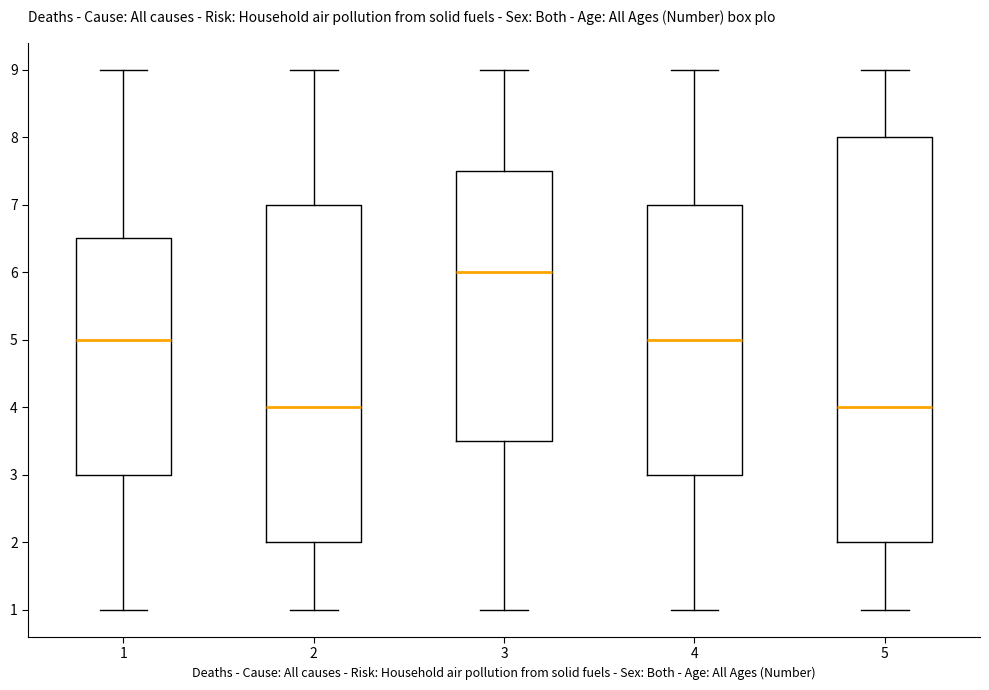

Where does the lower whisker of the box at x = 5 end on the y-axis? The values are not printed on the chart, so give them approximately, as read against the axis.

1.0